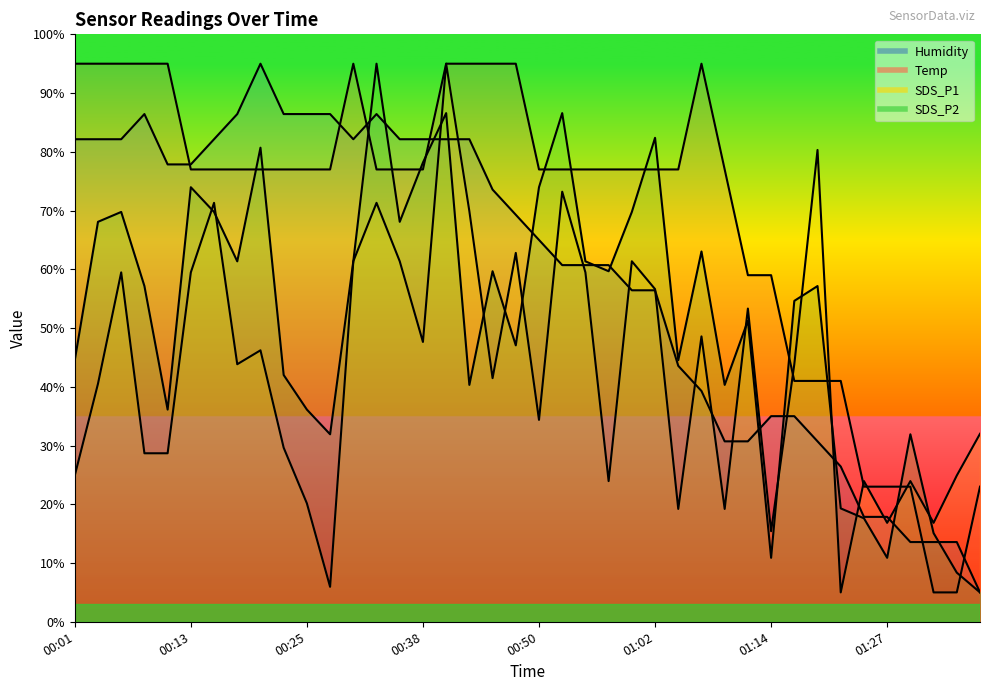

What is the value of the SDS_P1 point at the 9th from the left?

46.2